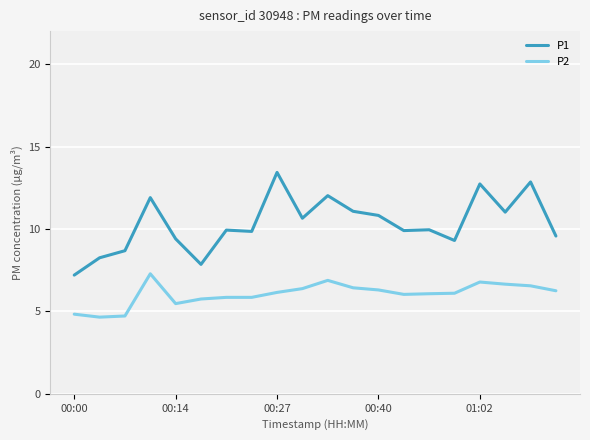

True or false: P2 and P1 cross at least once.

False